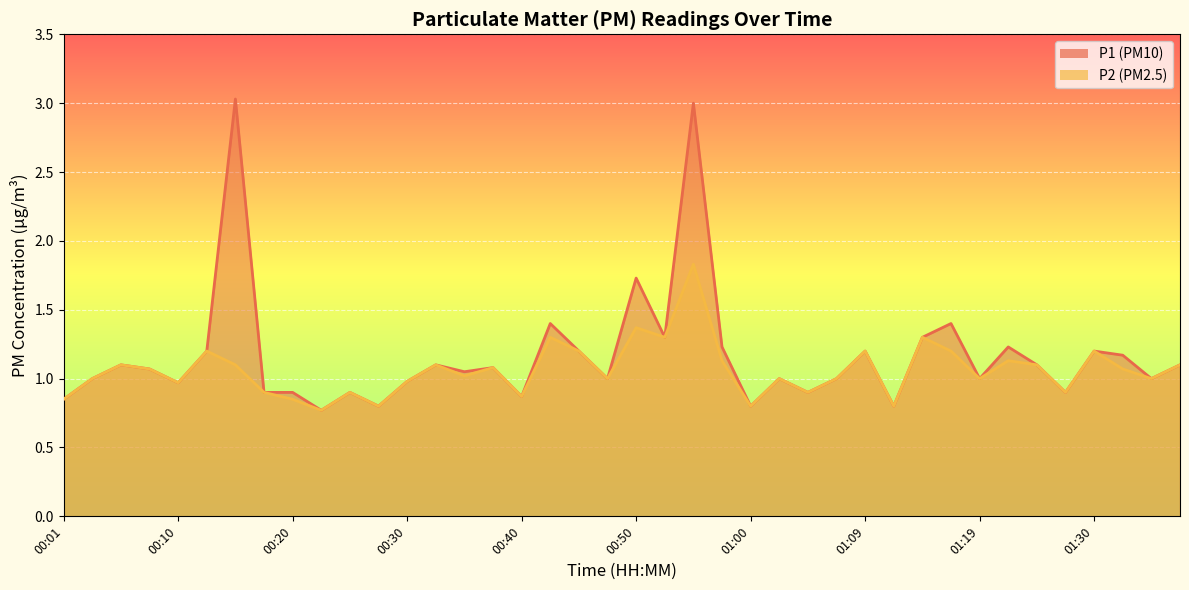

Which category has the highest value in the P1 series?

00:15